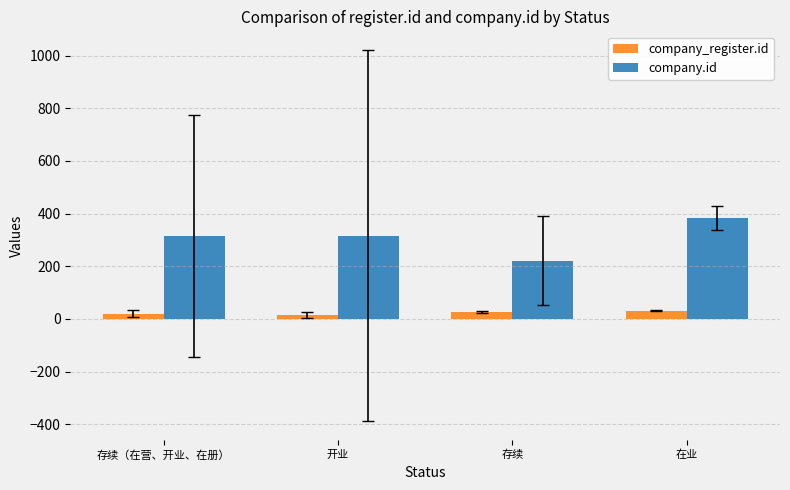

At which category does the chart reach its peak across all series?

在业